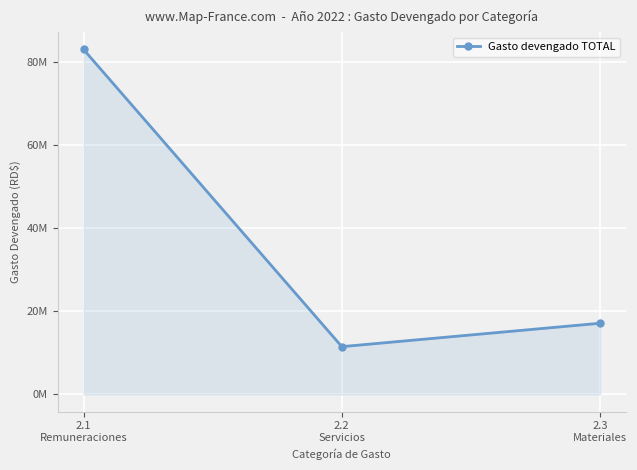

Is this an area chart (filled region under the line)?

Yes